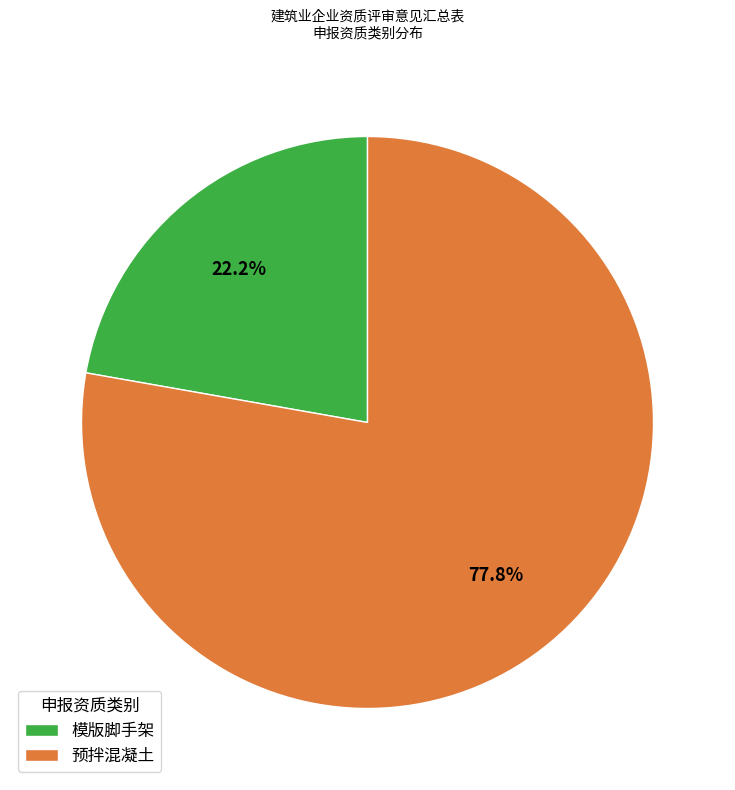

To the nearest percent, what is the difference between the largest and smallest slice percentages?

56%